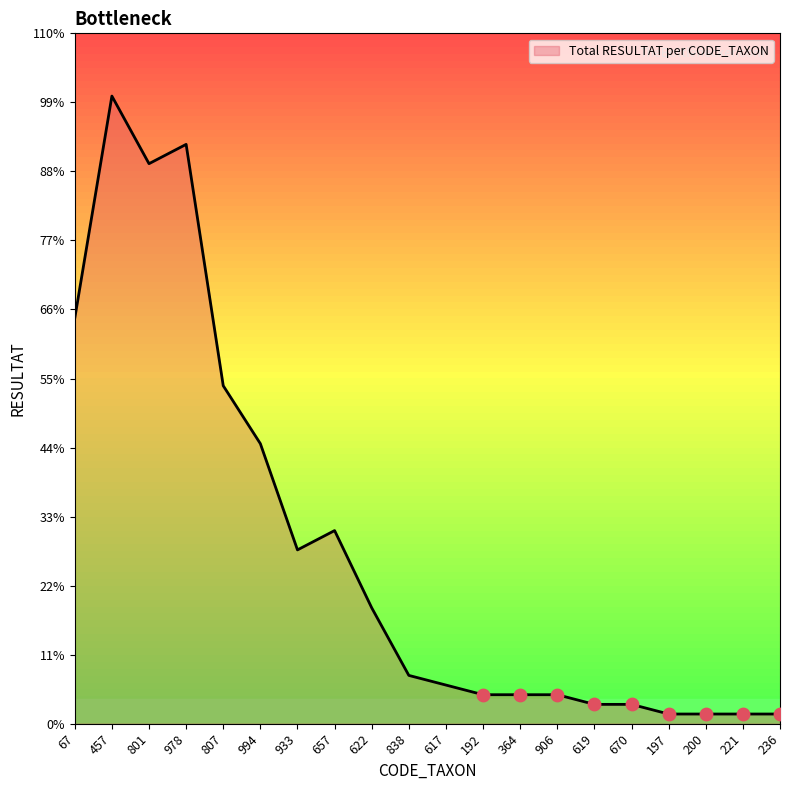

Which has a higher value, 457 or 619?

457